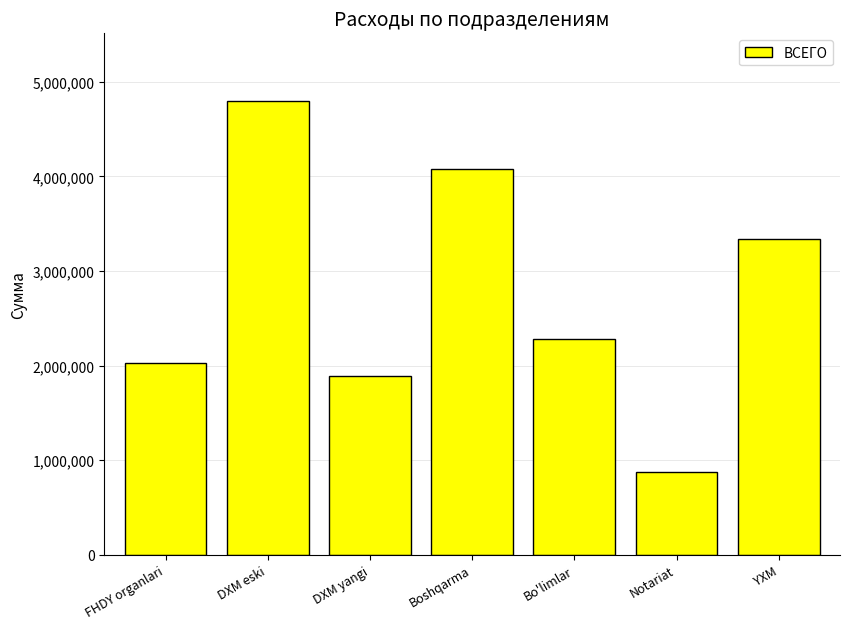

List the labels in order of value, largest first.

DXM eski, Boshqarma, YXM, Bo'limlar, FHDY organlari, DXM yangi, Notariat